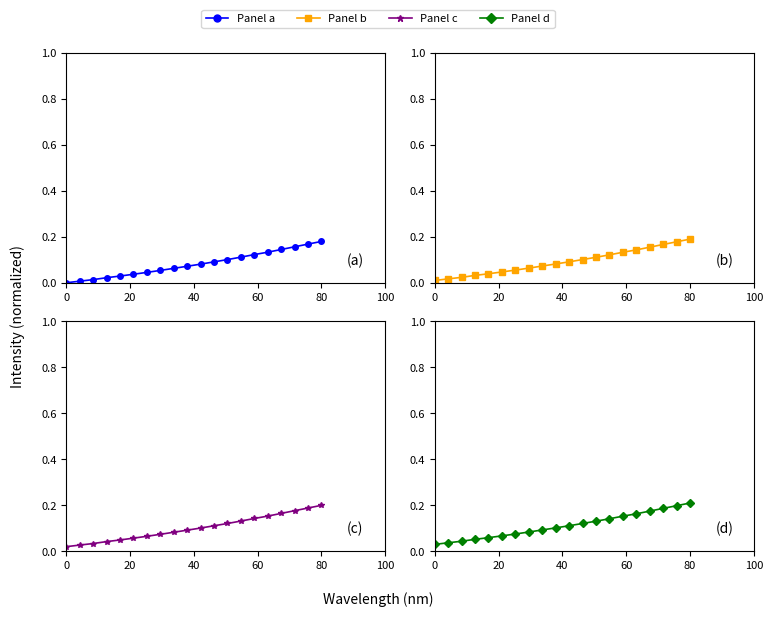

True or false: the data has more than 2 interior local peaks.

False